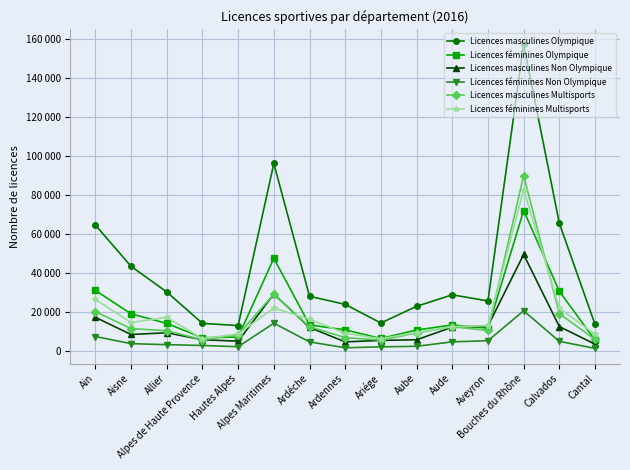

What is the minimum value shown in the chart?

1285